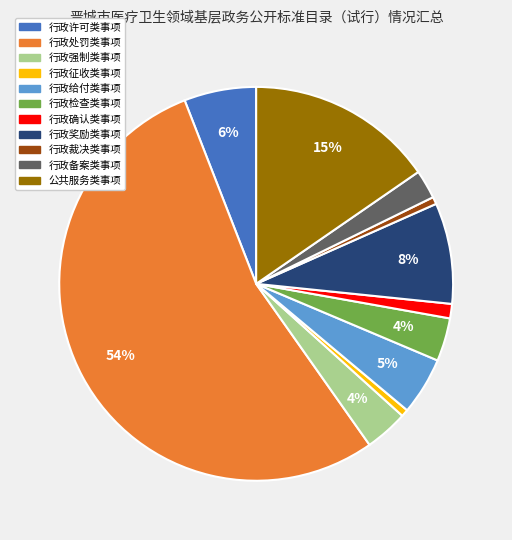

To the nearest percent, what is the difference between the 行政许可类事项 and 公共服务类事项 slice percentages?

9%